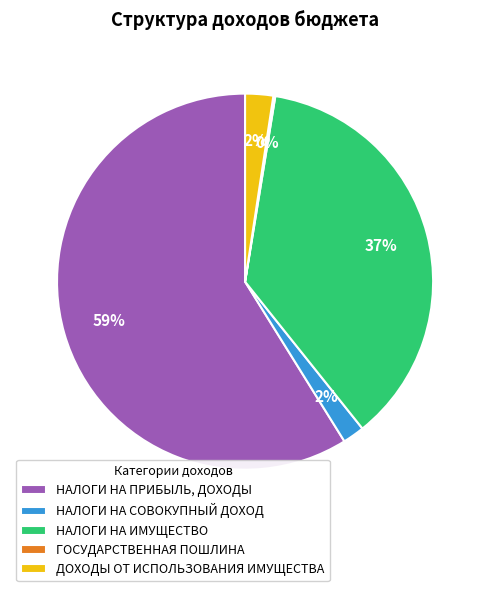

To the nearest percent, what is the difference between the largest and smallest slice percentages?

59%